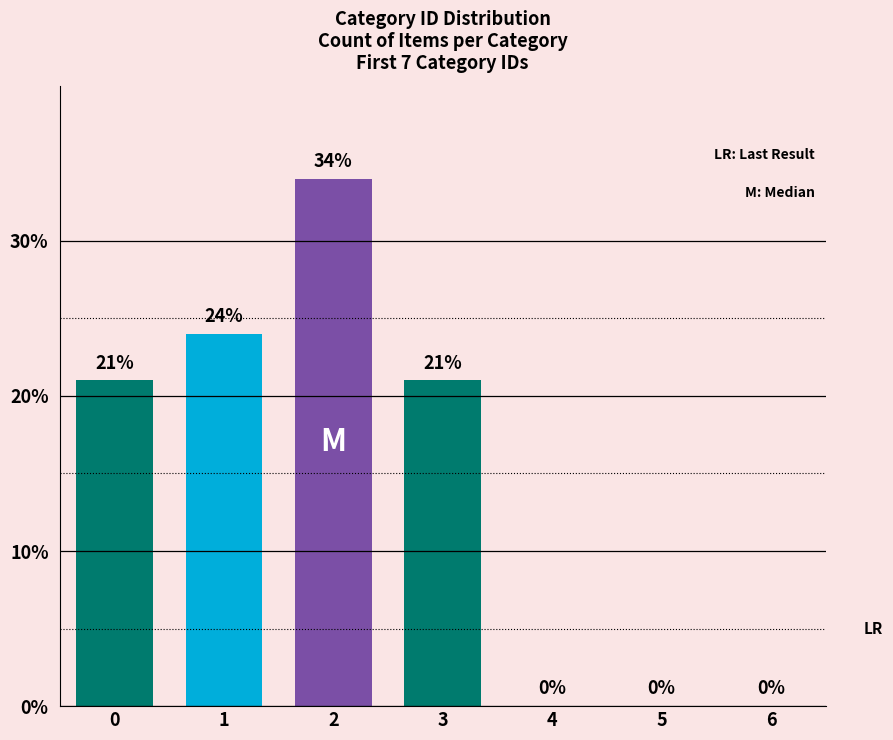

Are the bars horizontal?

No